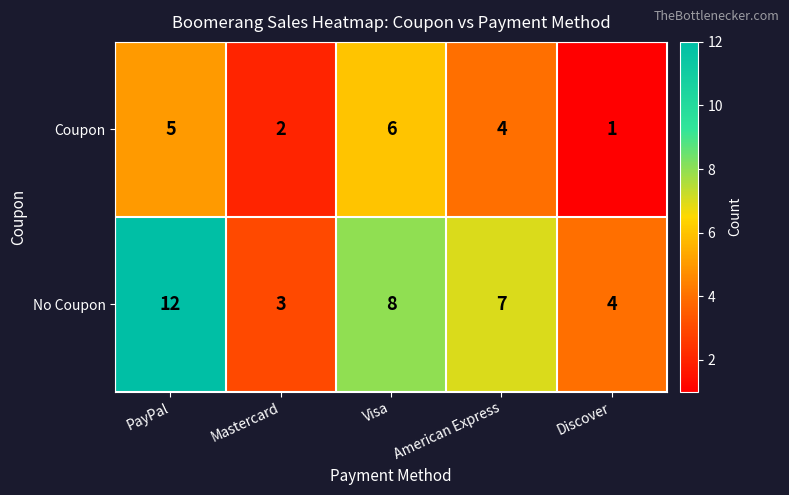

What is the smallest value displayed?

1